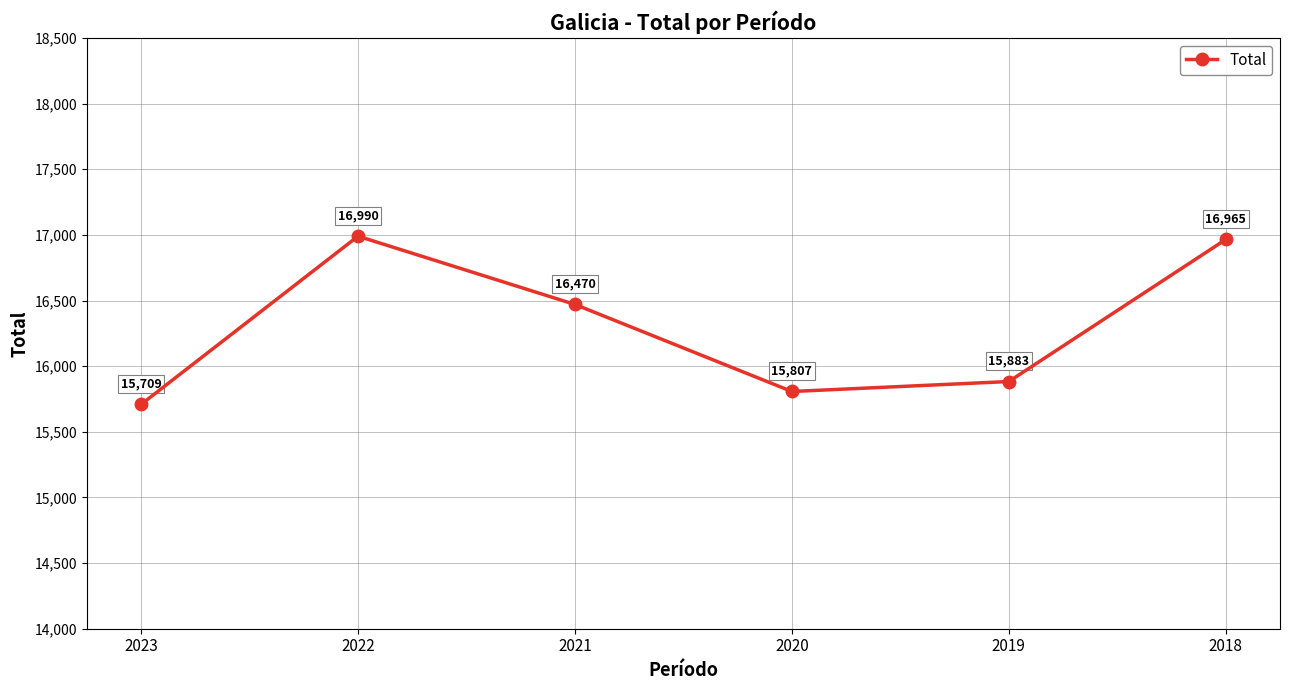

What is the ratio of the value at 2020 to the value at 2018?

0.9